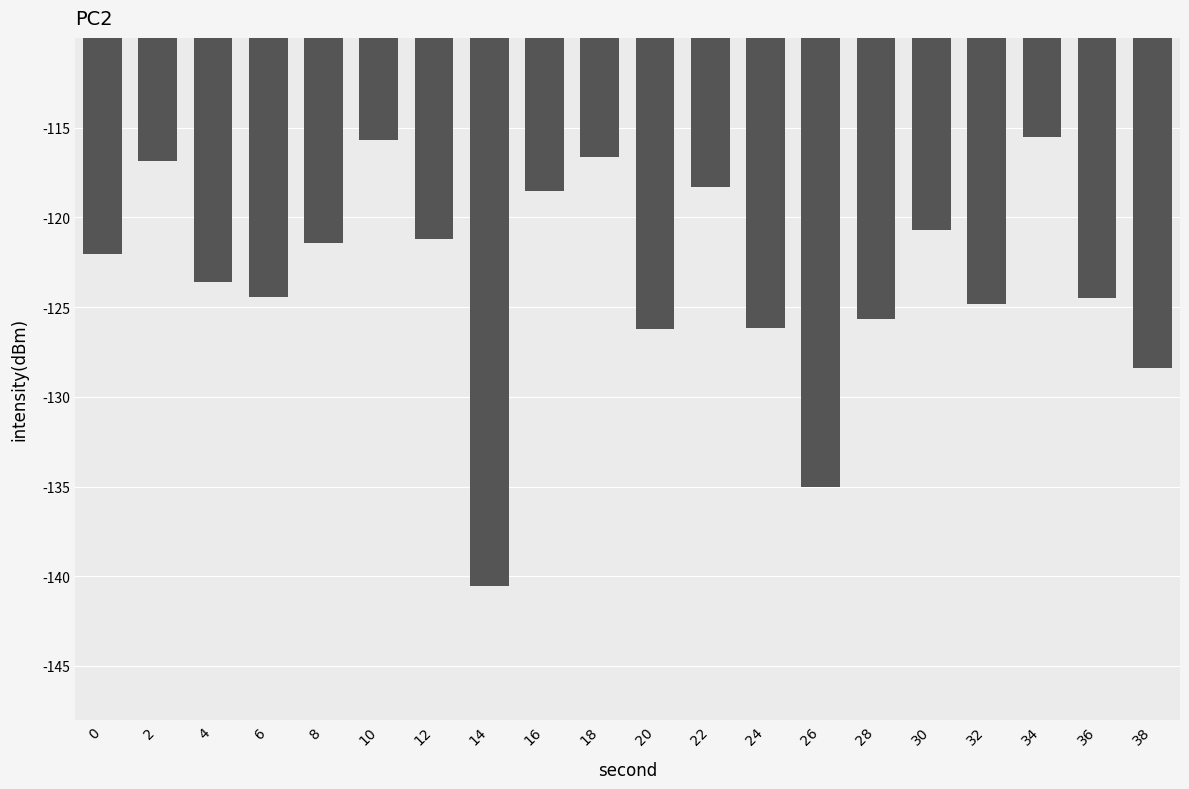

What is the value of the 17th bar from the left?

-124.8